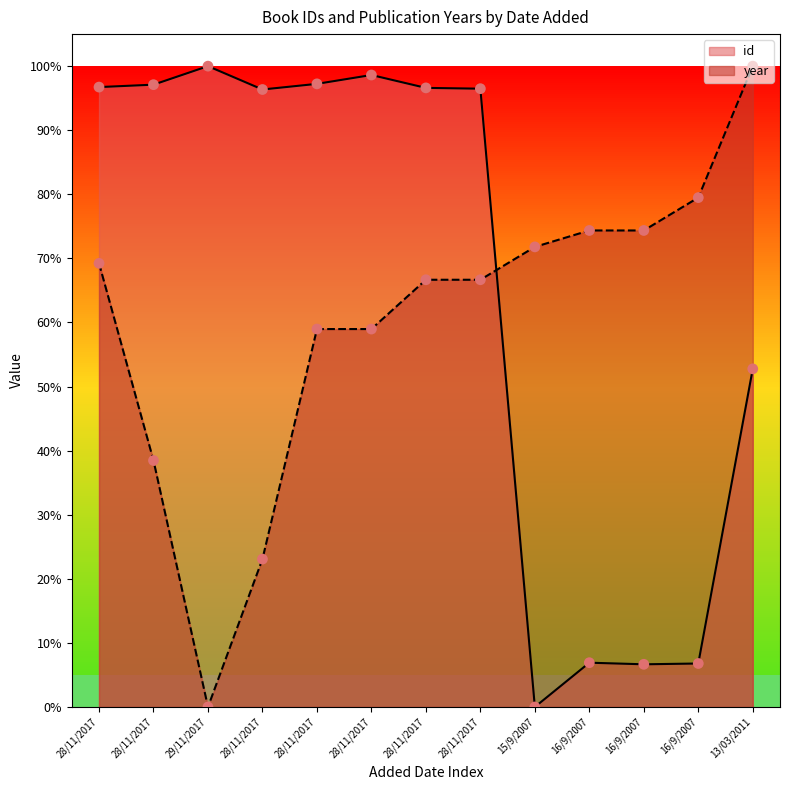

Which series reaches the maximum Y coordinate?

id